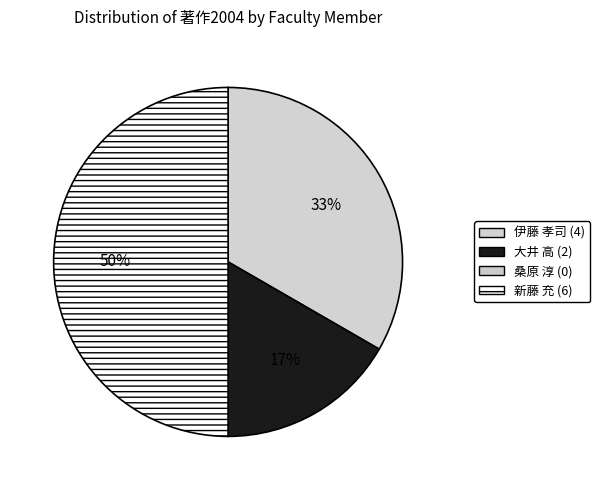

Does 大井 高 represent more than half of the total?

No